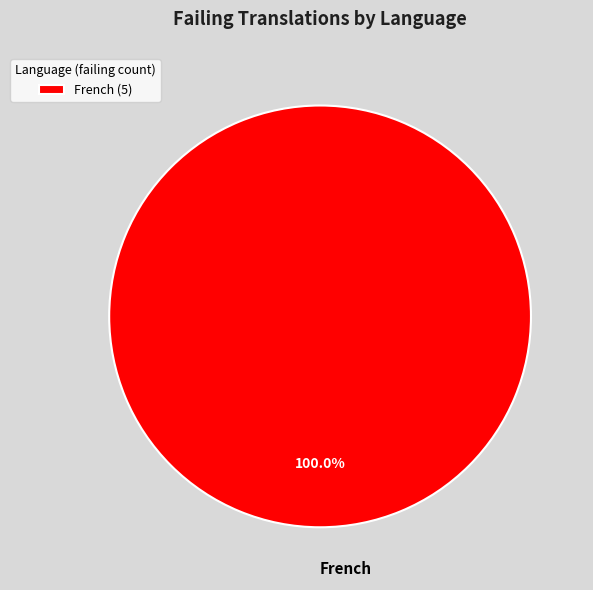

Does French represent more than half of the total?

Yes